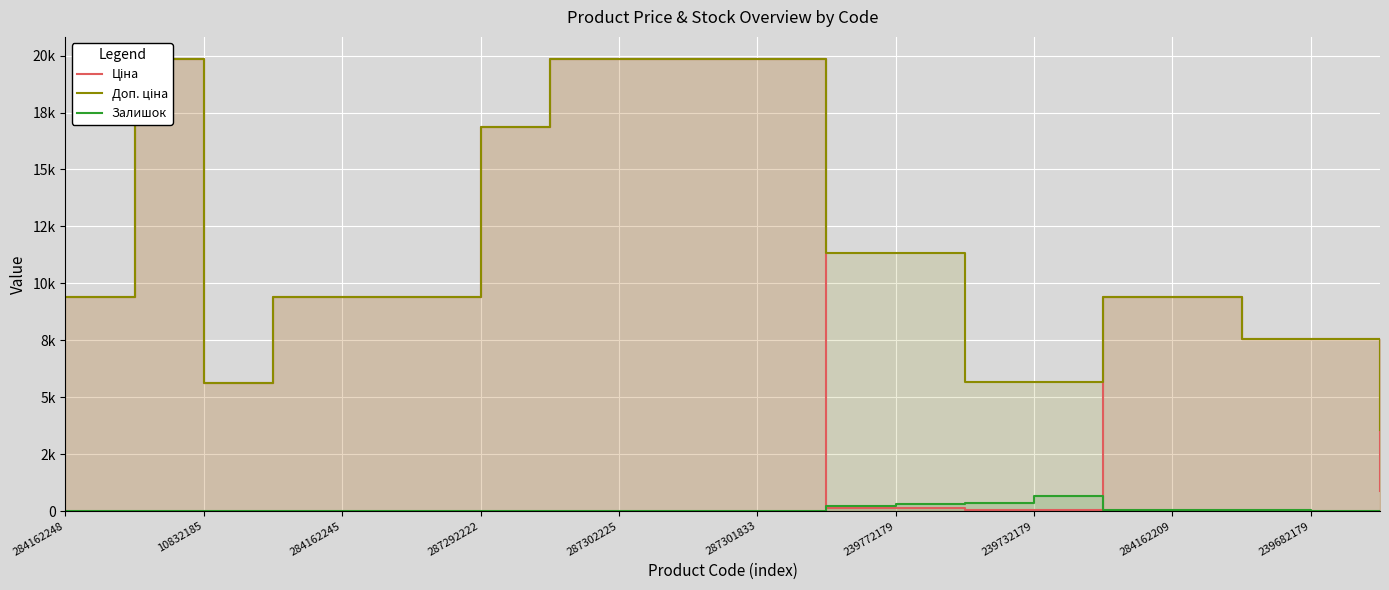

Where do Ціна and Залишок first cross each other?

10 and 11